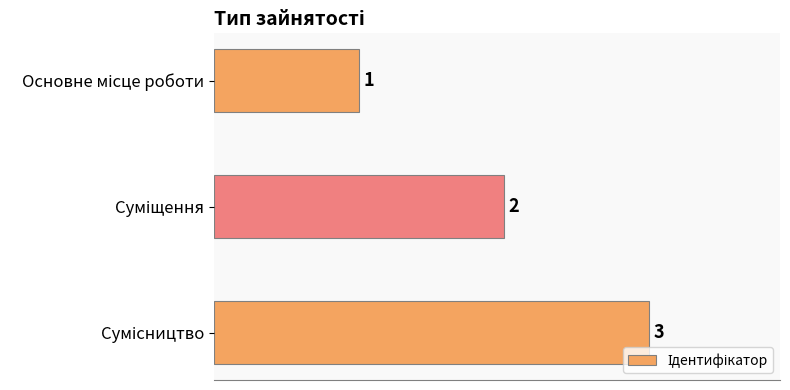

What is the maximum value shown in the chart?

3